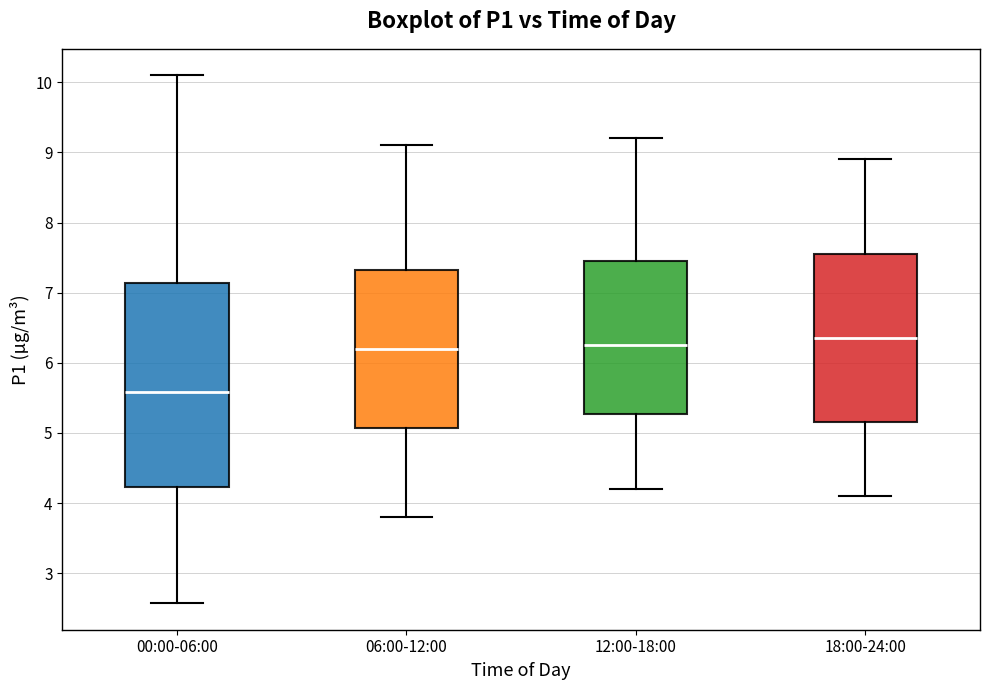

Reading left to right, transcribe this box plot: for each box, give where its median line is, the range the box spans, and where its two whiskers end, as read against the y-axis. The values are not printed on the chart, so give them approximately, as read against the axis.

00:00-06:00: median 5.6, box 4.2 to 7.1, whiskers 2.6 to 10.1
06:00-12:00: median 6.2, box 5.1 to 7.3, whiskers 3.8 to 9.1
12:00-18:00: median 6.3, box 5.3 to 7.5, whiskers 4.2 to 9.2
18:00-24:00: median 6.4, box 5.2 to 7.6, whiskers 4.1 to 8.9